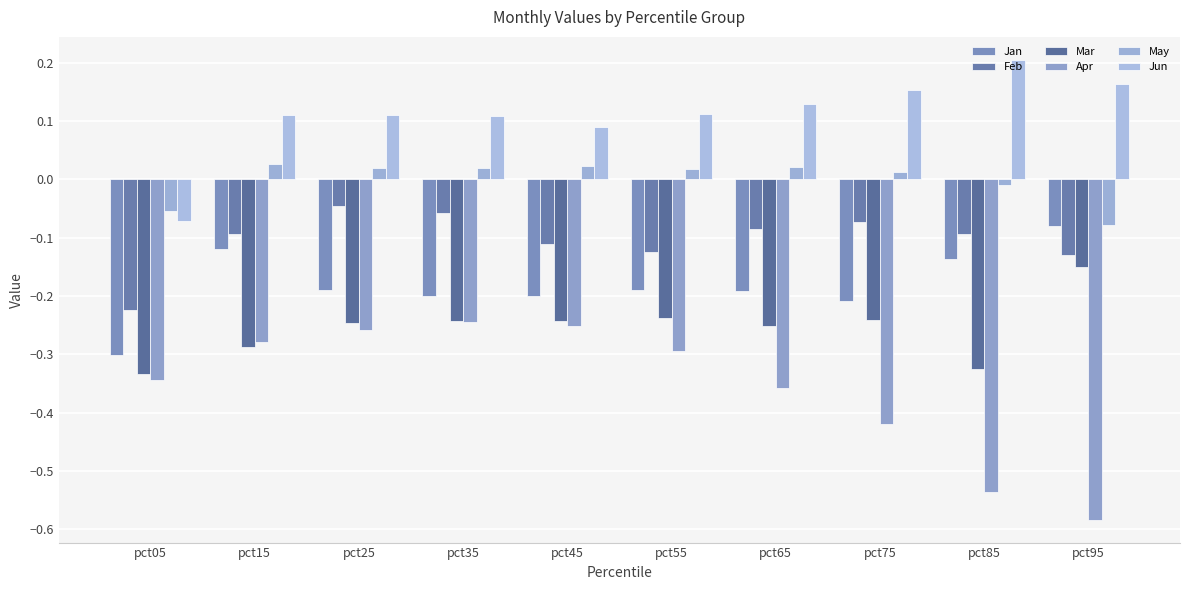

Where is Apr nearest to the value 0?

pct35